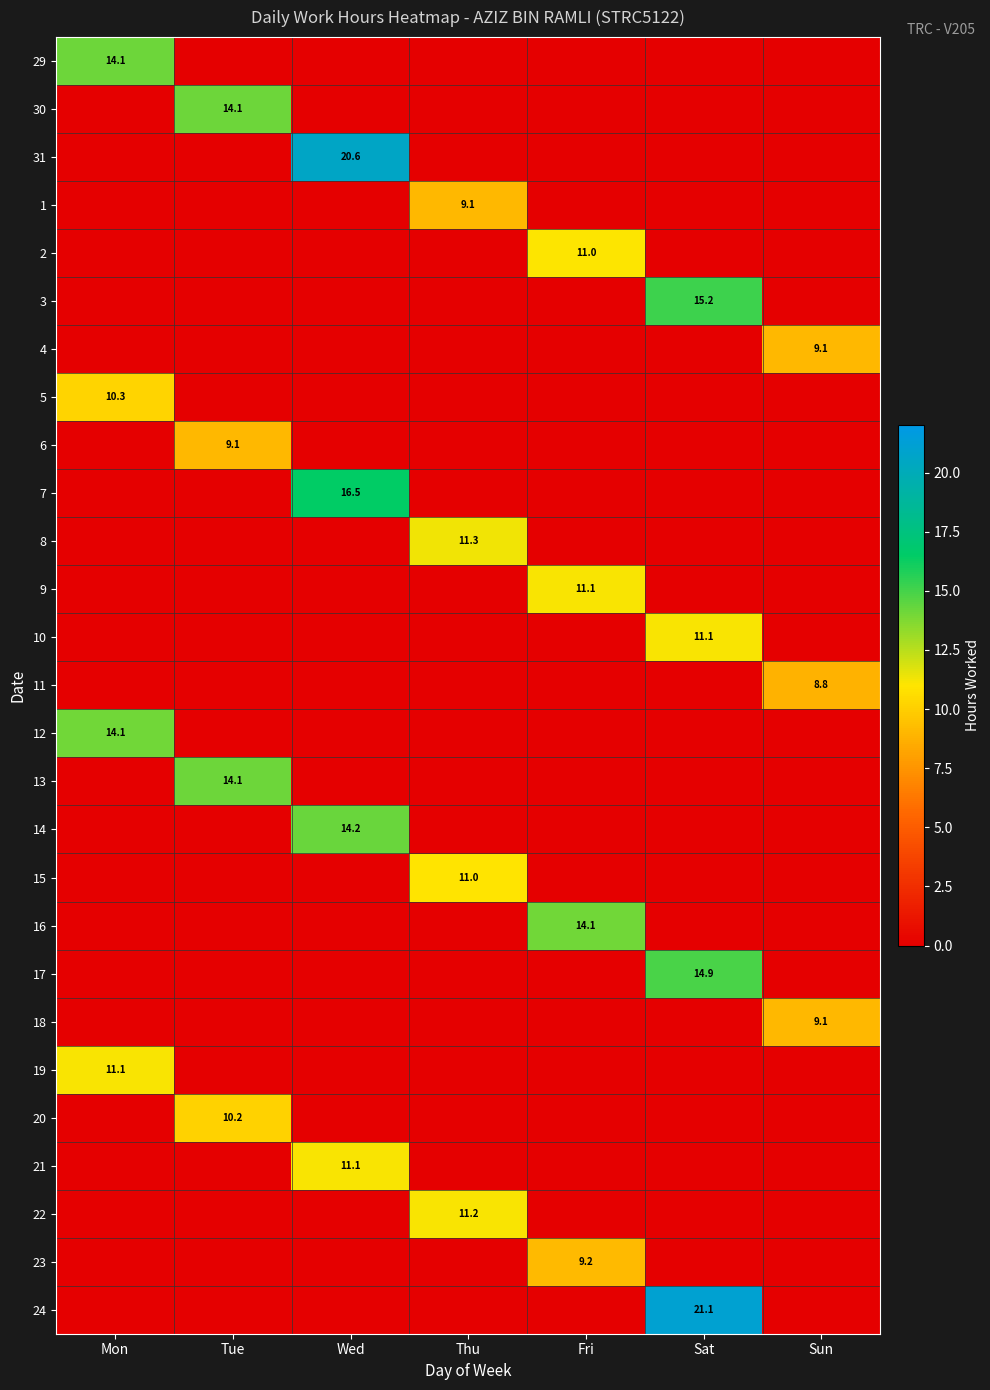

At which category is the sum across all series the highest?

Wed